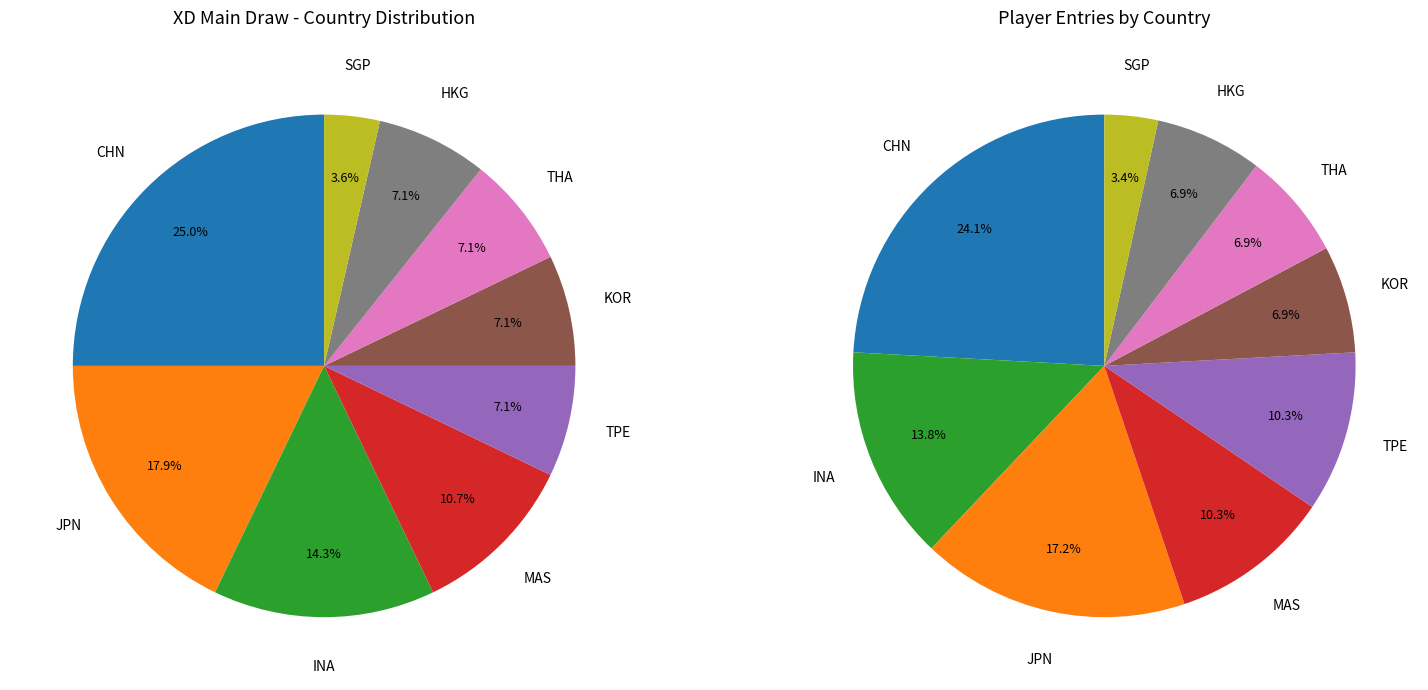

To the nearest percent, what percentage of the pie is JPN?

18%